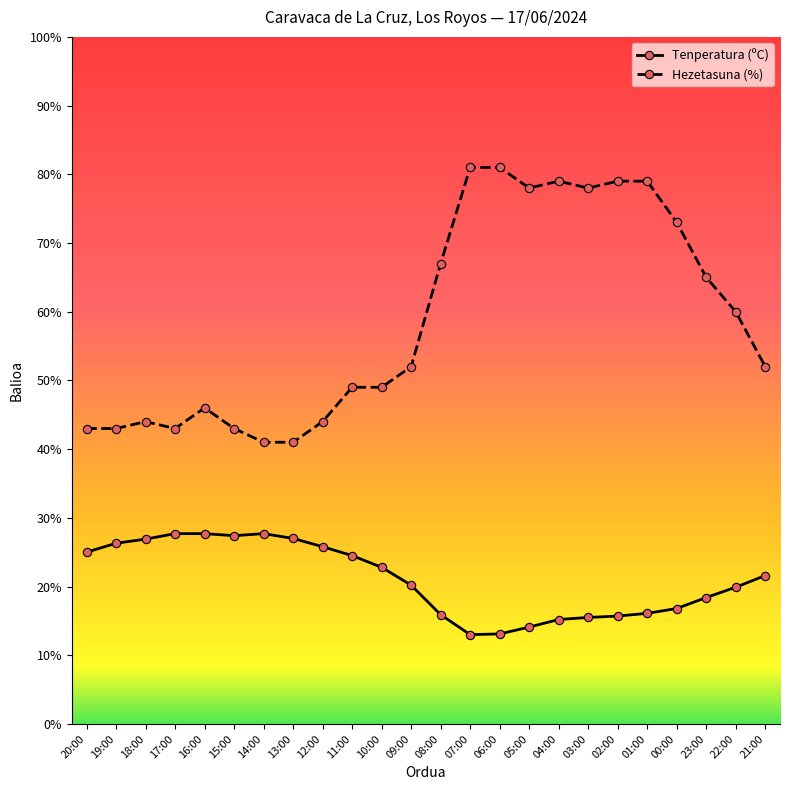

Rank the series by their maximum value, from lowest to highest.

Tenperatura (ºC), Hezetasuna (%)